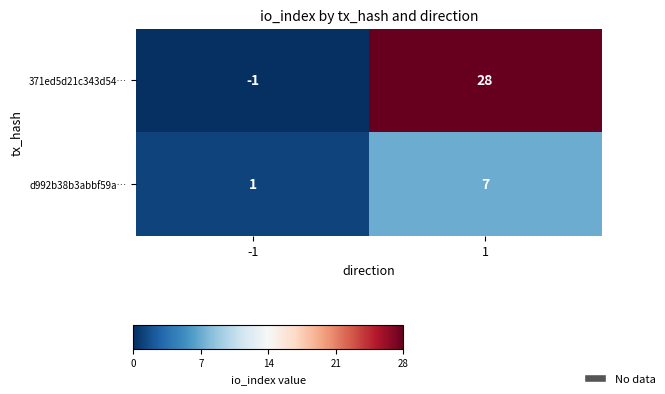

What is the difference between the maximum and minimum values in the d992b38b3abbf59a… series?

6